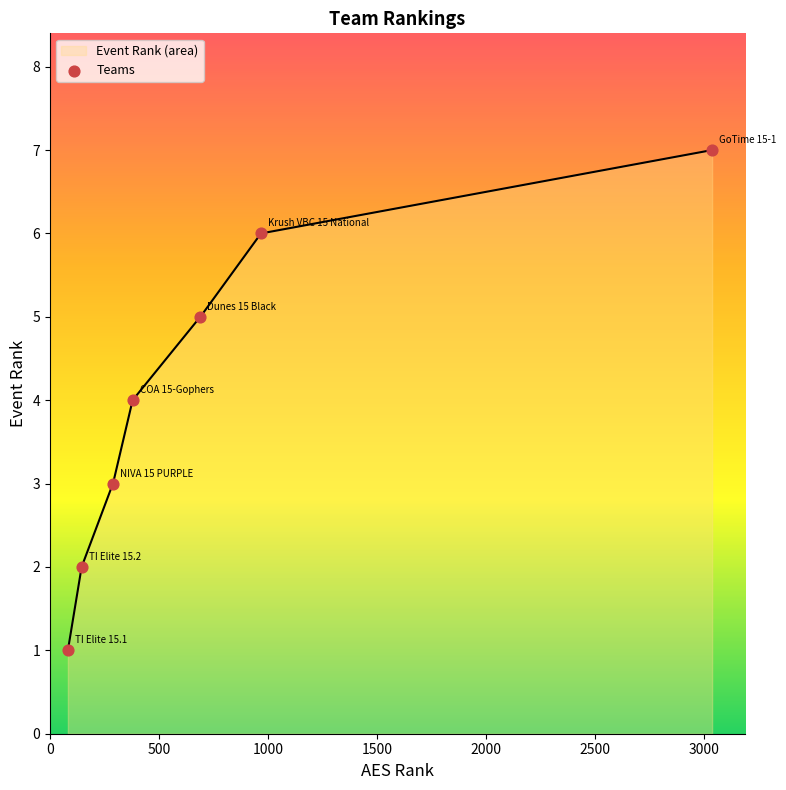

Approximately how many times larger is the value at Krush VBC 15 National compared to TI Elite 15.2?

3.0